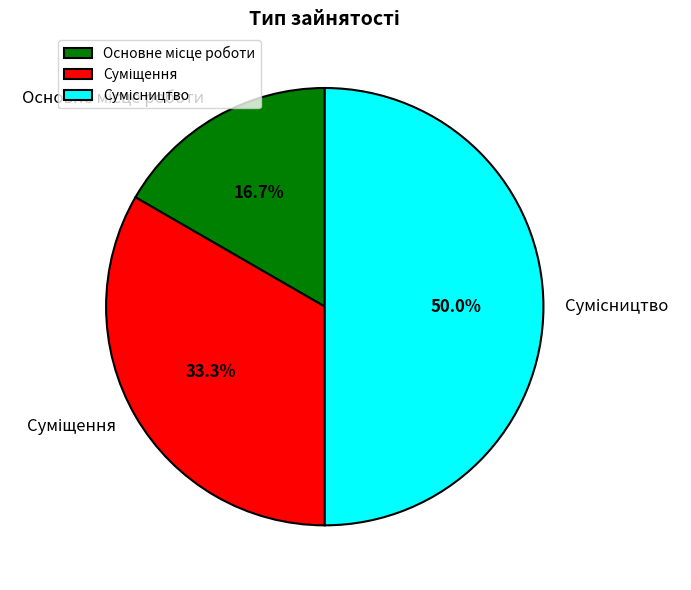

Is it true that Основне місце роботи is 17% of the pie?

True